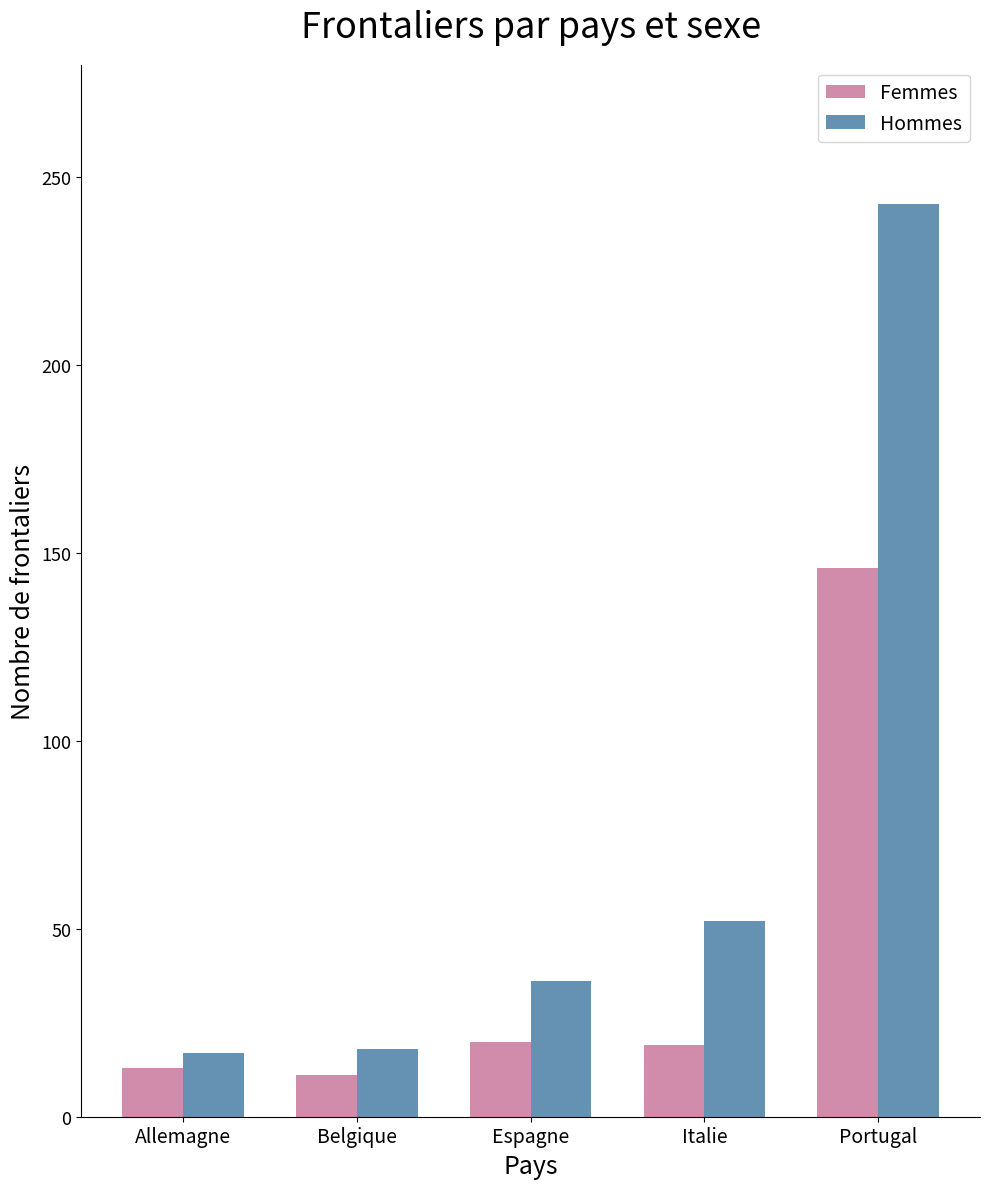

What is the sum of all Femmes values?

209